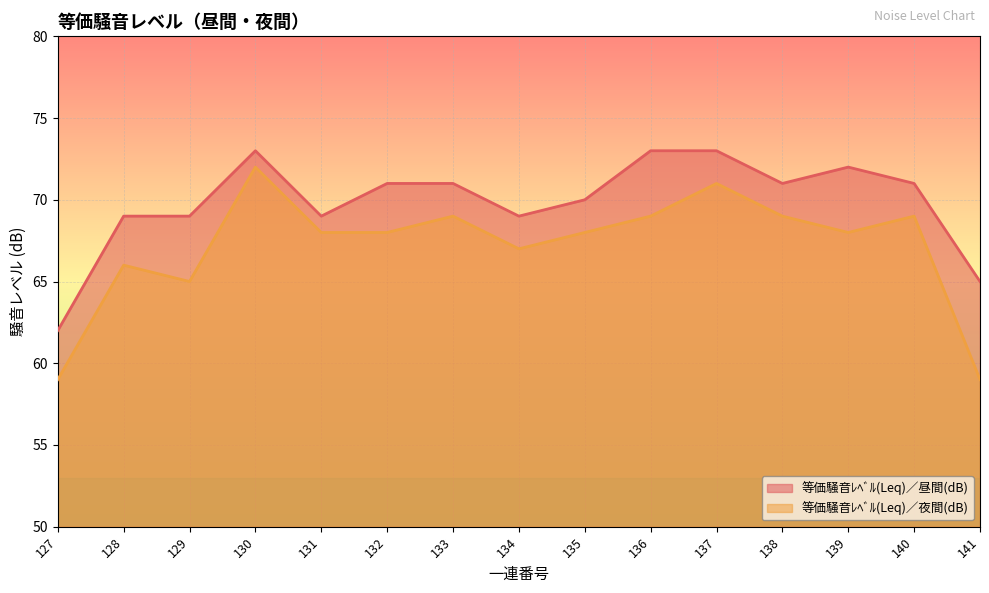

True or false: 等価騒音ﾚﾍﾞﾙ(Leq)／夜間(dB) has a value of 93 at 138.

False